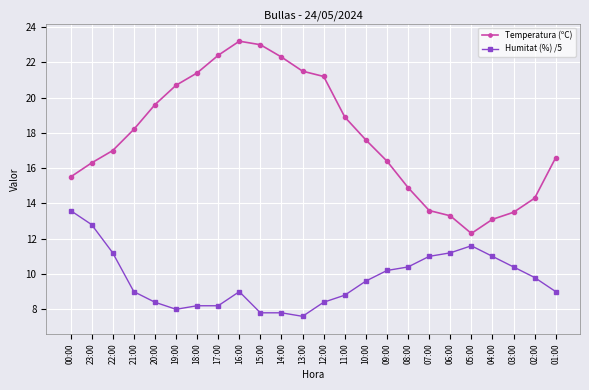

Which label corresponds to the smallest value in the chart?

13:00